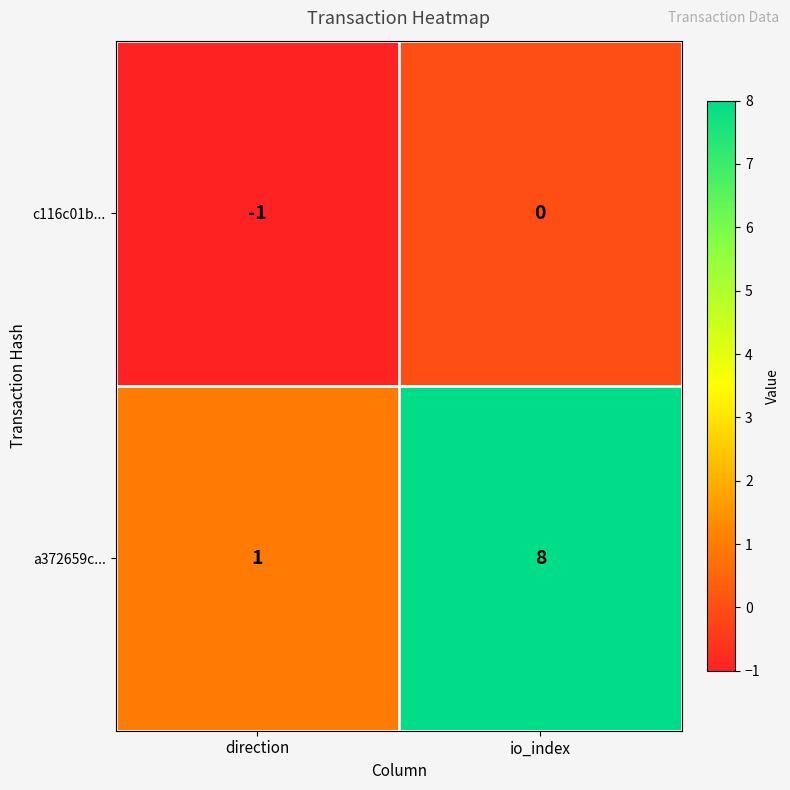

Reading left to right, list all the values displayed in this chart.

c116c01b...: direction=-1	io_index=0
a372659c...: direction=1	io_index=8